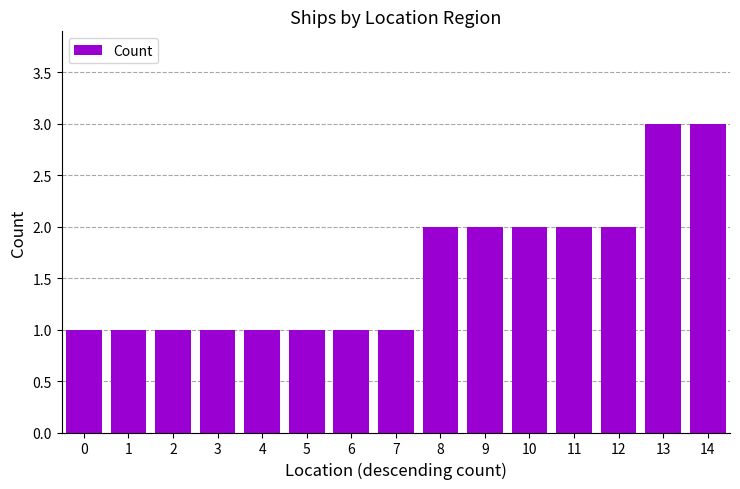

What is the minimum value shown in the chart?

1